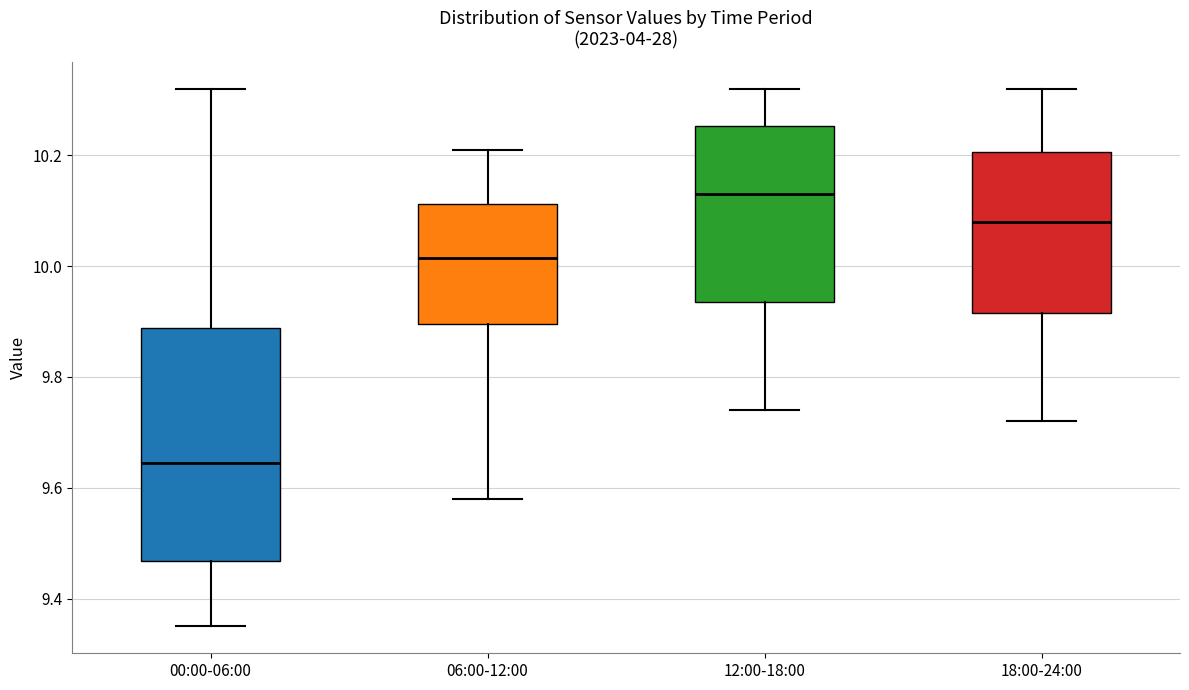

Reading left to right, read every box against the y-axis: the position of its median line, the range the box covers, and the ends of its whiskers. The values are not printed on the chart, so give them approximately, as read against the axis.

00:00-06:00: median 9.64, box 9.46 to 9.88, whiskers 9.36 to 10.32
06:00-12:00: median 10.02, box 9.90 to 10.12, whiskers 9.58 to 10.22
12:00-18:00: median 10.14, box 9.94 to 10.26, whiskers 9.74 to 10.32
18:00-24:00: median 10.08, box 9.92 to 10.20, whiskers 9.72 to 10.32